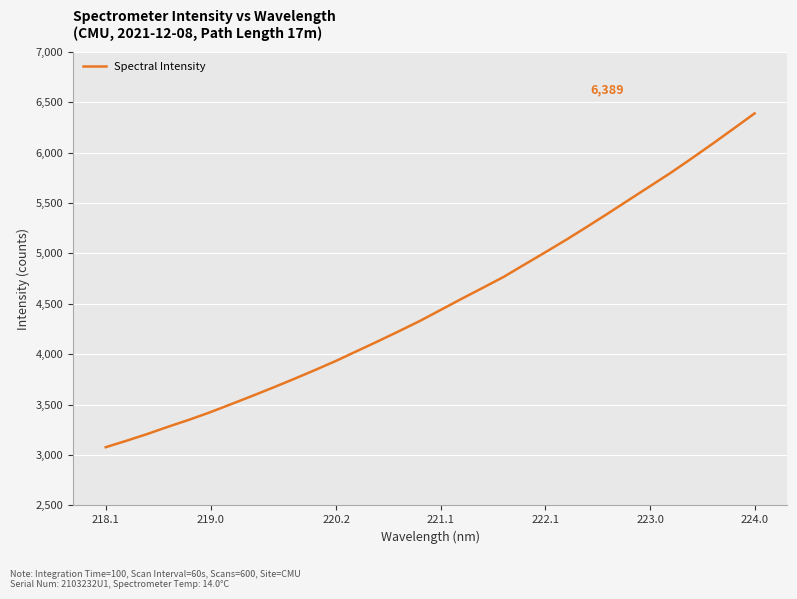

What is the minimum value shown in the chart?

3077.9